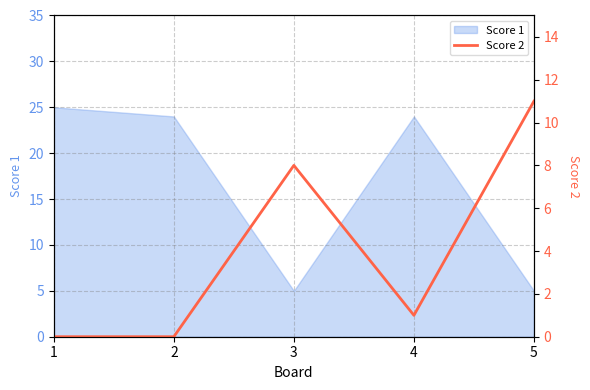

What is the minimum value for Score 1?

5